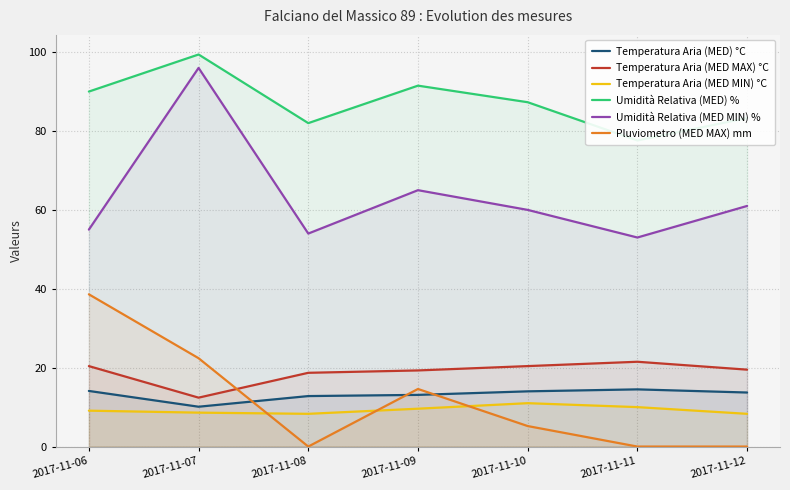

How many interior local peaks does the Temperatura Aria (MED) °C series have?

1